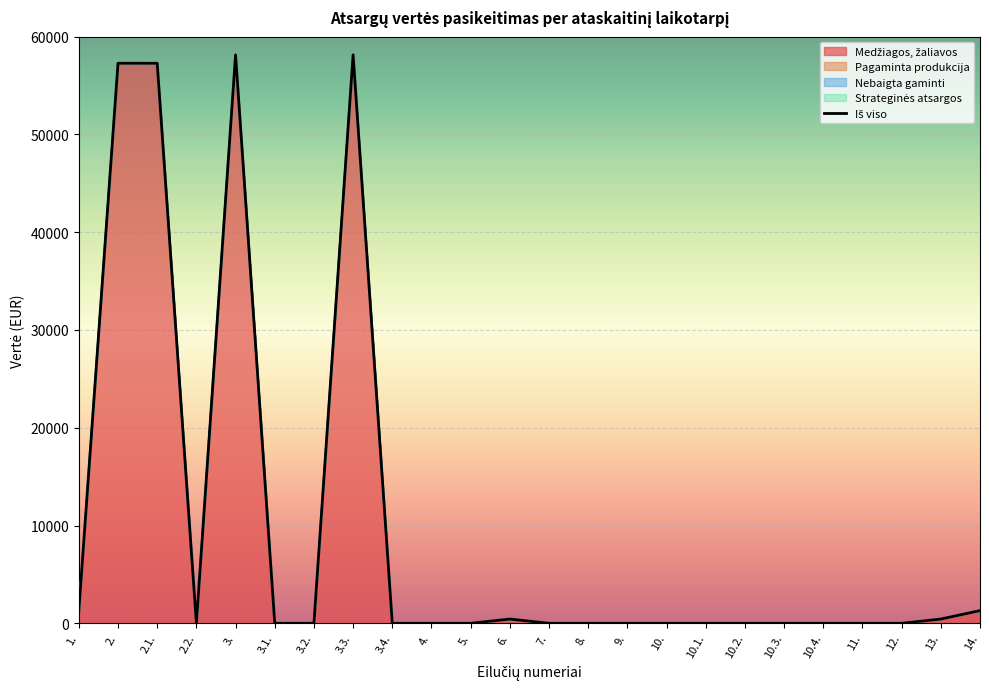

Between 2. and 10.4., which is larger?

2.